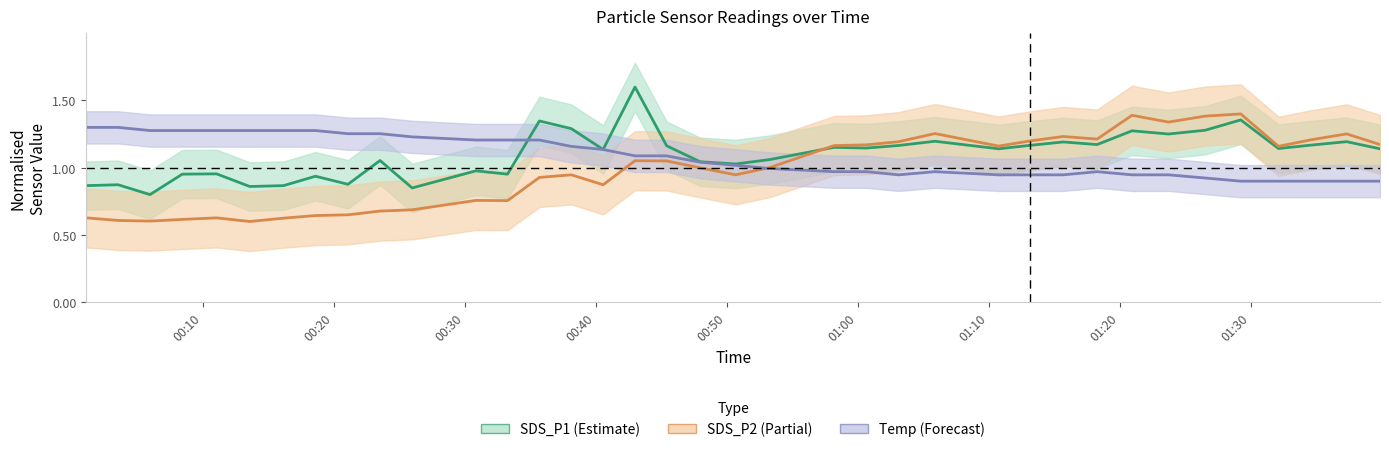

Reading right to left, list all the values displayed in this chart.

SDS_P1: 1.1	1.2	1.2	1.1	1.4	1.3	1.3	1.3	1.2	1.2	1.2	1.1	1.2	1.2	1.1	1.2	1.1	1.0	1.0	1.2	1.6	1.1	1.3	1.3	1.0	1.0	0.8	1.1	0.9	0.9	0.9	0.9	1.0	1.0	0.8	0.9	0.9
SDS_P2: 1.2	1.3	1.2	1.2	1.4	1.4	1.3	1.4	1.2	1.2	1.2	1.2	1.3	1.2	1.2	1.2	1.0	0.9	1.0	1.1	1.1	0.9	0.9	0.9	0.8	0.8	0.7	0.7	0.6	0.6	0.6	0.6	0.6	0.6	0.6	0.6	0.6
Temp: 0.9	0.9	0.9	0.9	0.9	0.9	0.9	0.9	1.0	0.9	0.9	0.9	1.0	0.9	1.0	1.0	1.0	1.0	1.0	1.1	1.1	1.1	1.2	1.2	1.2	1.2	1.2	1.3	1.3	1.3	1.3	1.3	1.3	1.3	1.3	1.3	1.3